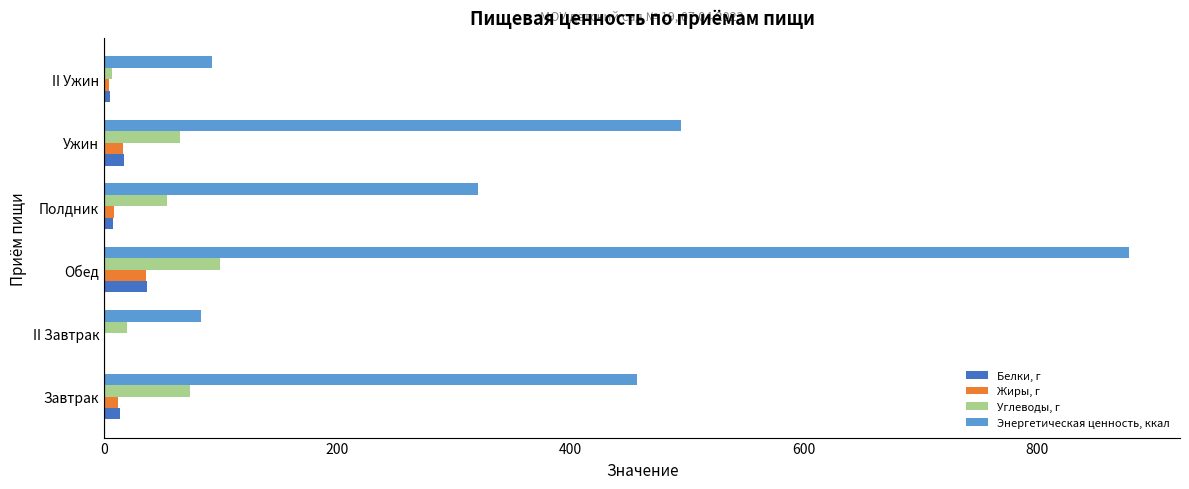

The Энергетическая ценность, ккал series shows 769.0 at Завтрак. True or false?

False